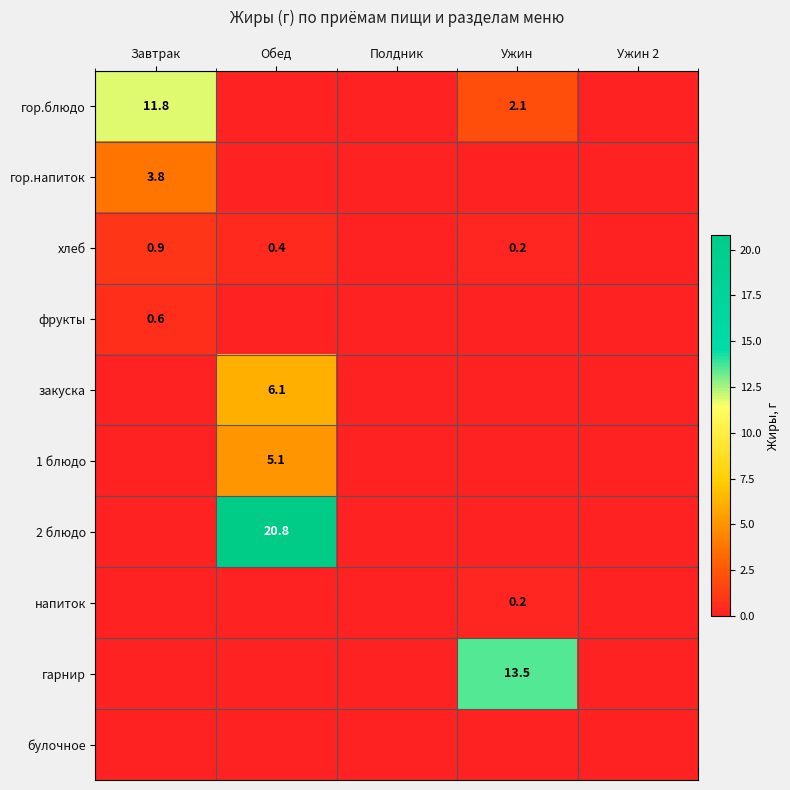

Is it true that гор.напиток equals 3.8 at Завтрак?

True